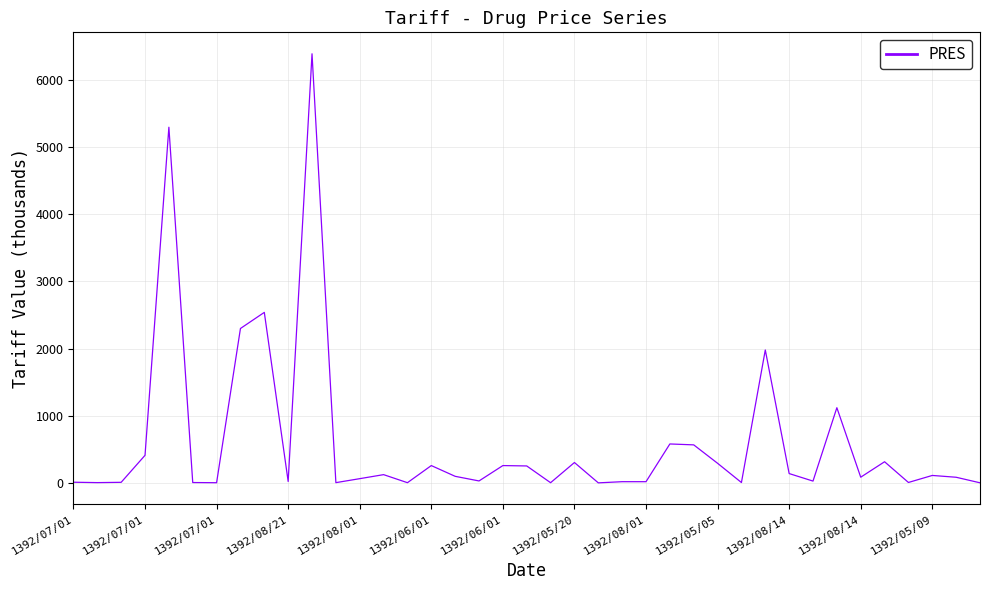

What is the maximum value shown in the chart?

6392.0